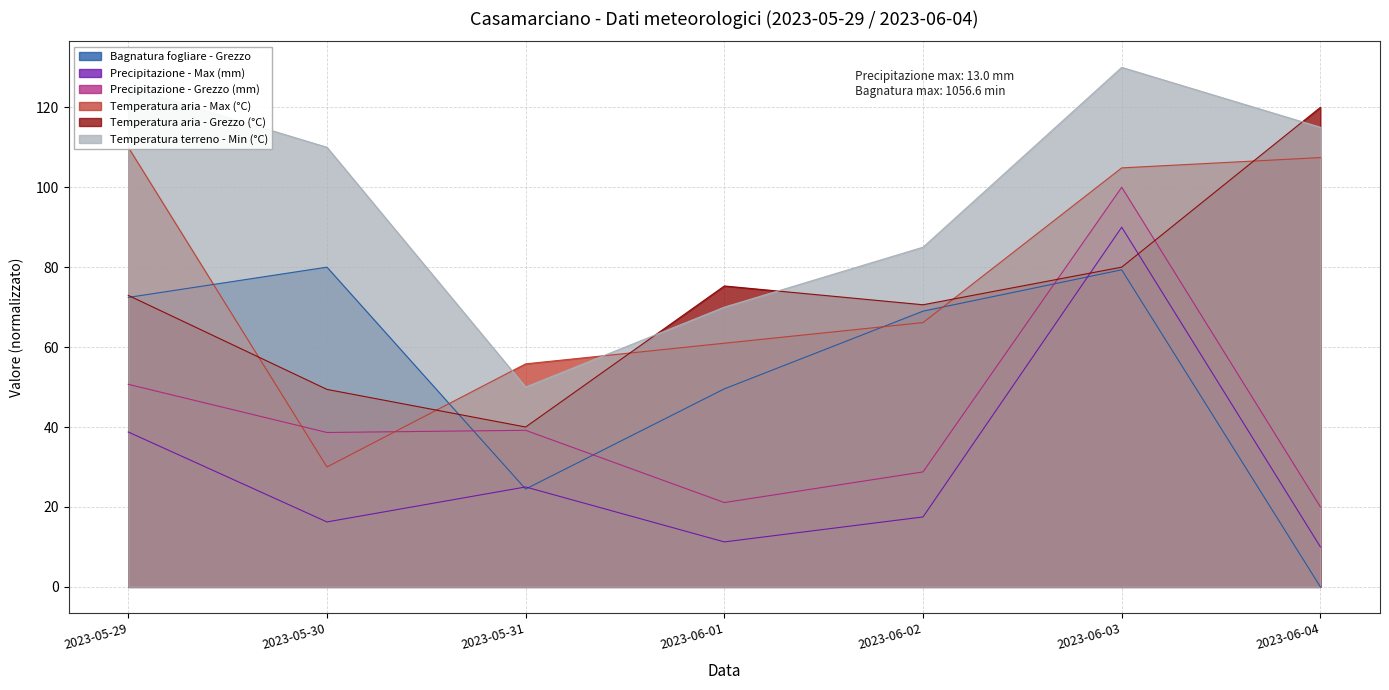

Which series has the largest total across all categories?

Temperatura terreno - Min (°C)